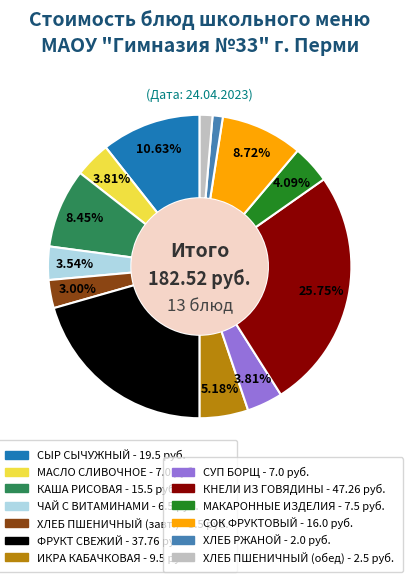

Does any single category account for the majority?

No